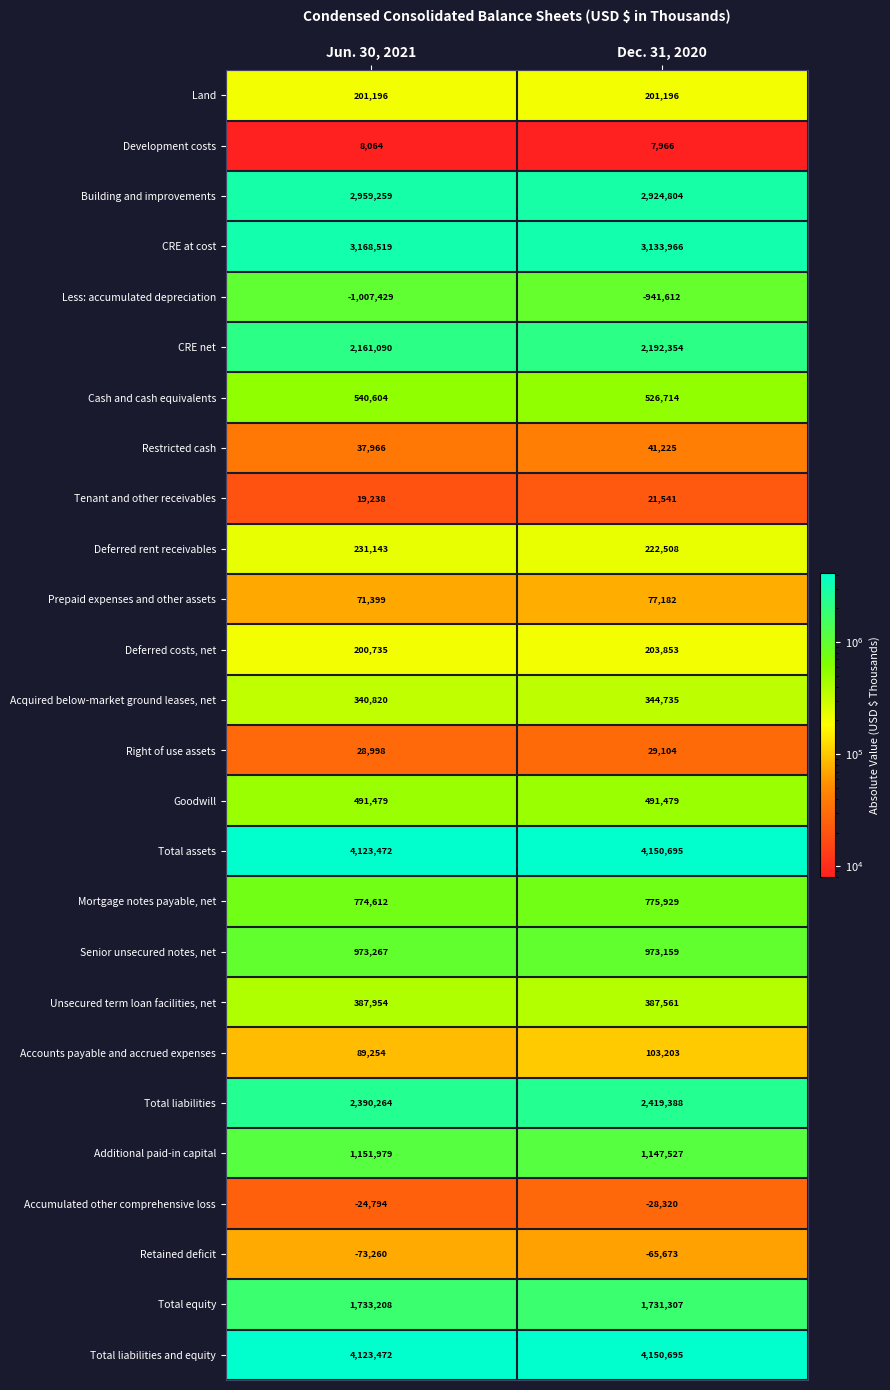

Rank the categories by Development costs value from lowest to highest.

Dec. 31, 2020, Jun. 30, 2021